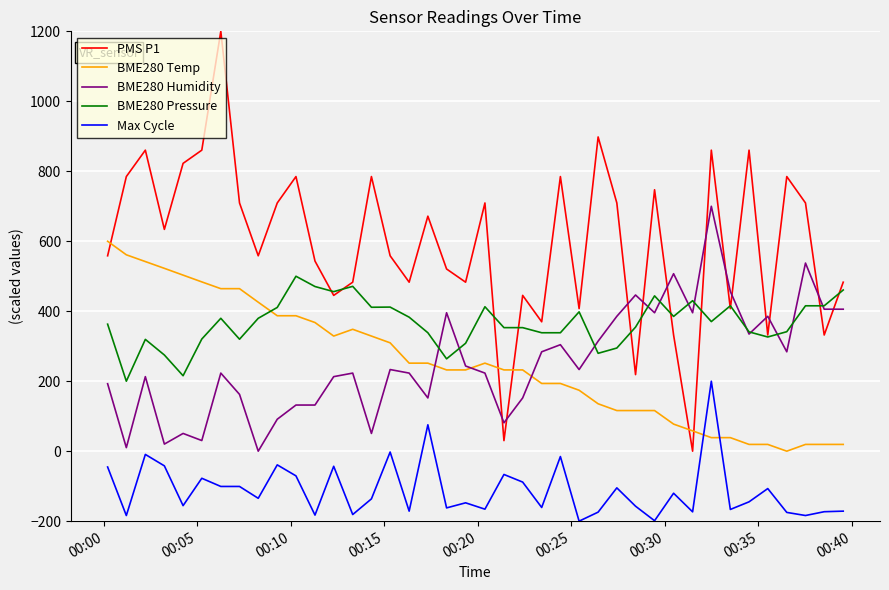

Rank the series by their maximum value, from highest to lowest.

PMS P1, BME280 Humidity, BME280 Temp, BME280 Pressure, Max Cycle